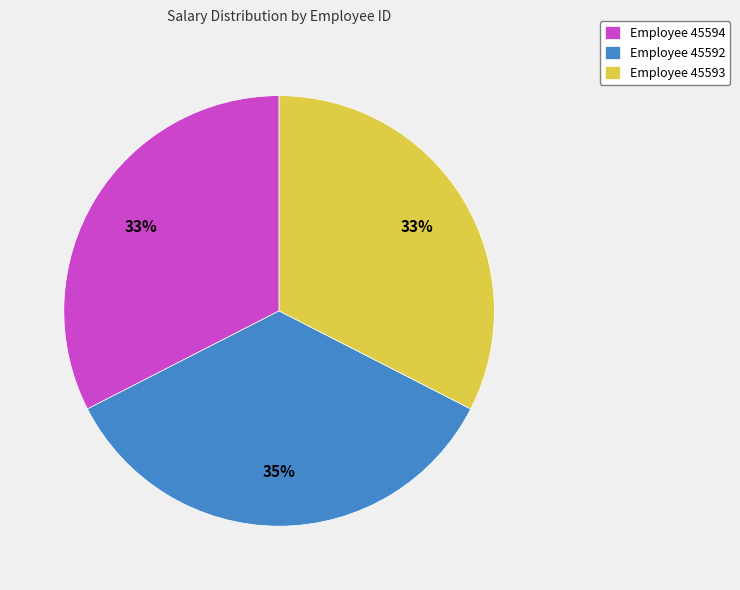

Which has a higher value, Employee 45592 or Employee 45593?

Employee 45592